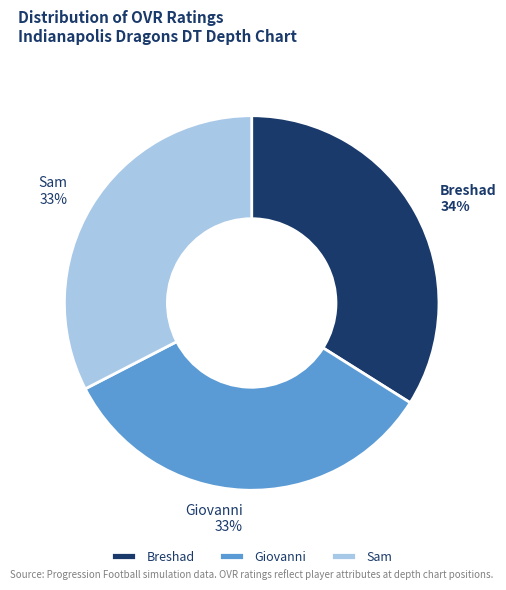

Approximately how many times larger is the value at Giovanni compared to Sam?

1.0